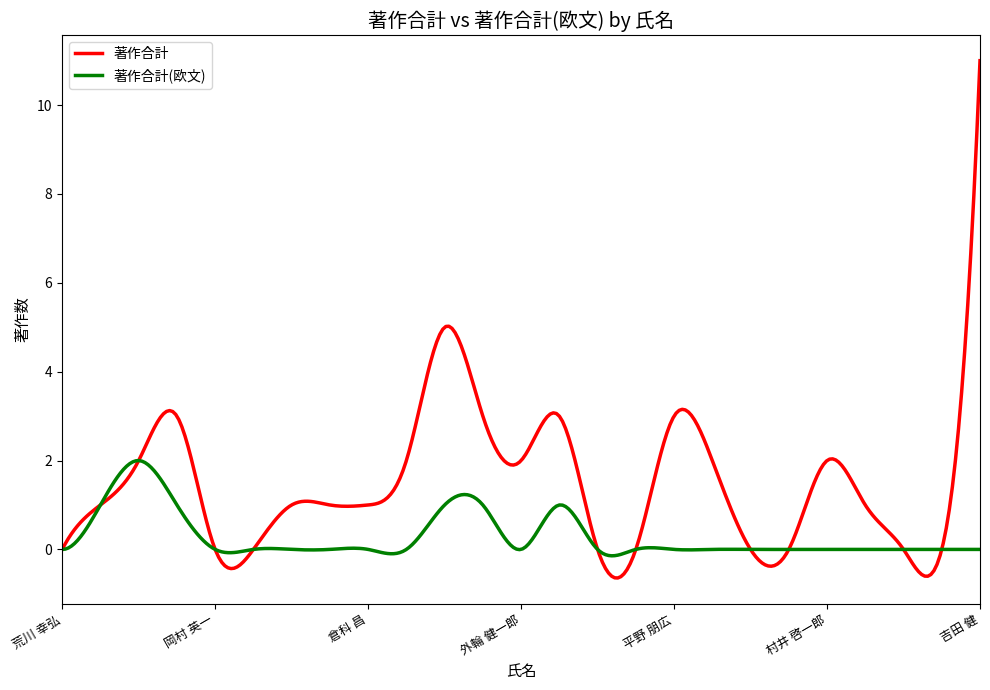

What is the highest value of the 著作合計 series?

11.0